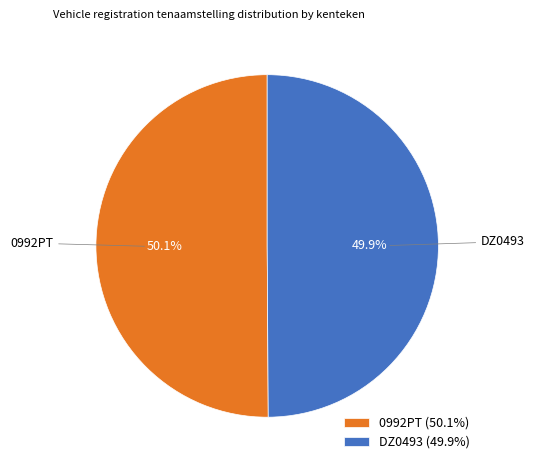

To the nearest percent, what percentage of the pie is 0992PT?

50%